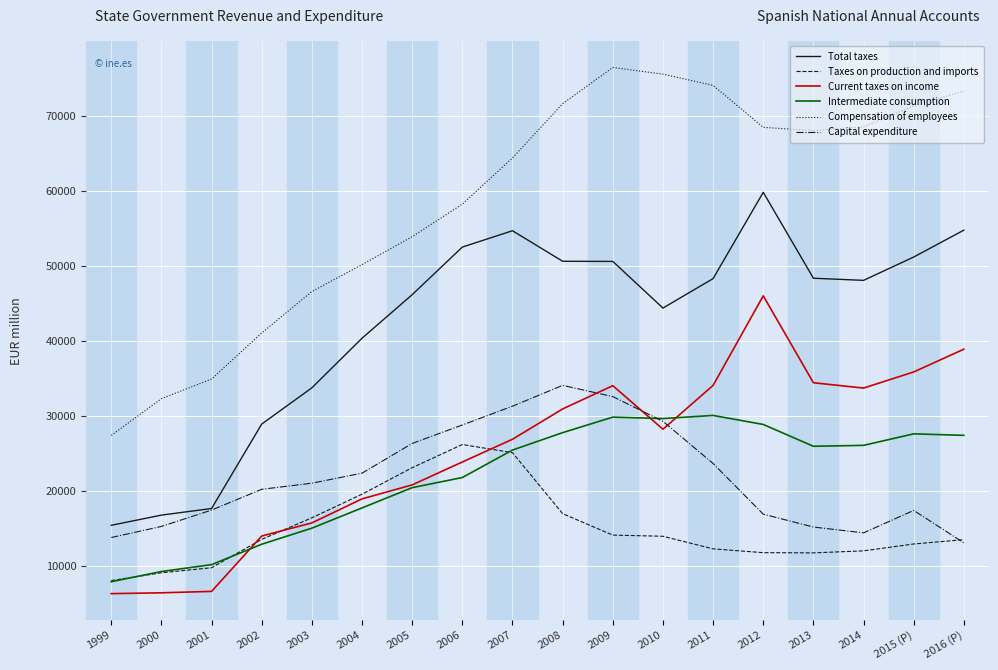

Which series has the largest total across all categories?

Compensation of employees